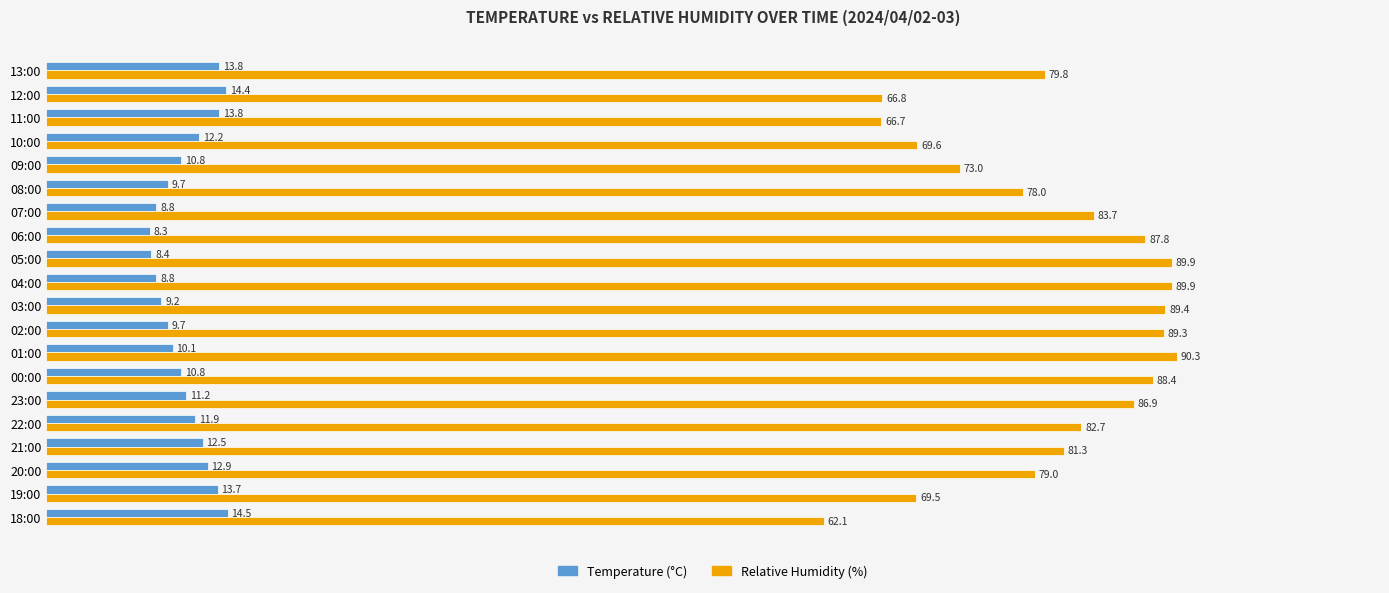

True or false: Relative Humidity (%) has a value of 62.1 at 18:00.

True